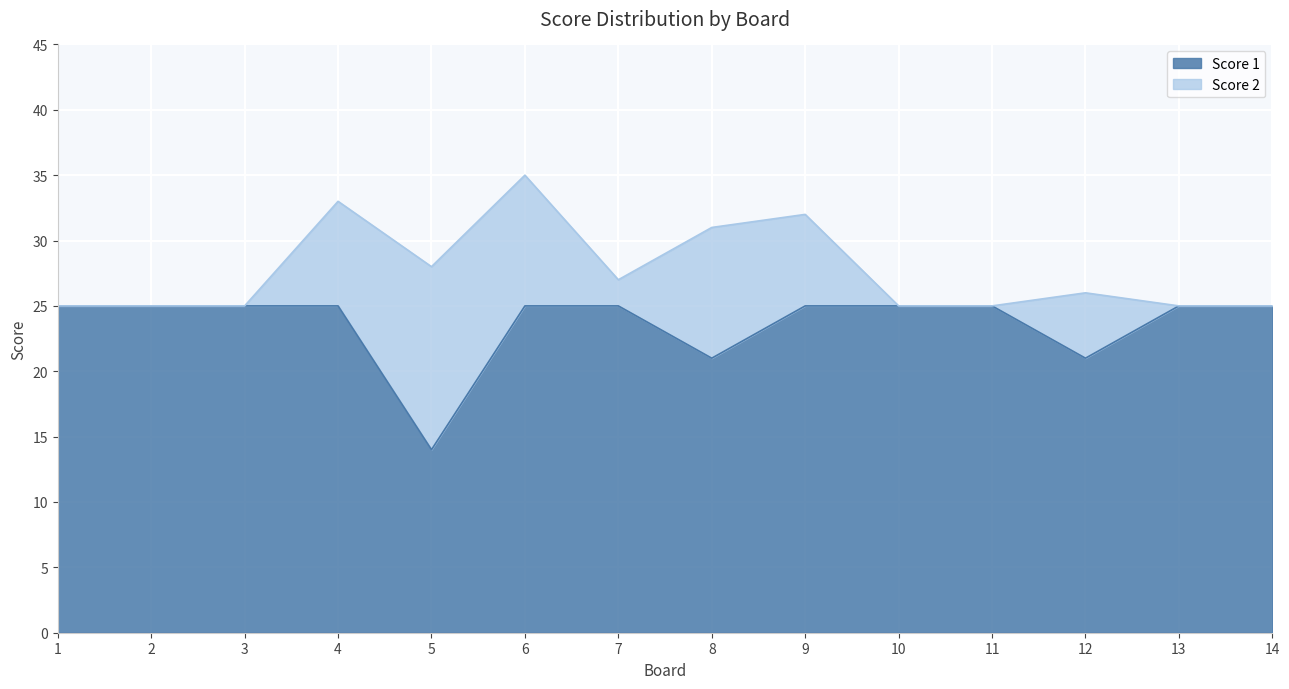

How many points are lower than both their immediate neighbors (excluding endpoints)?

3